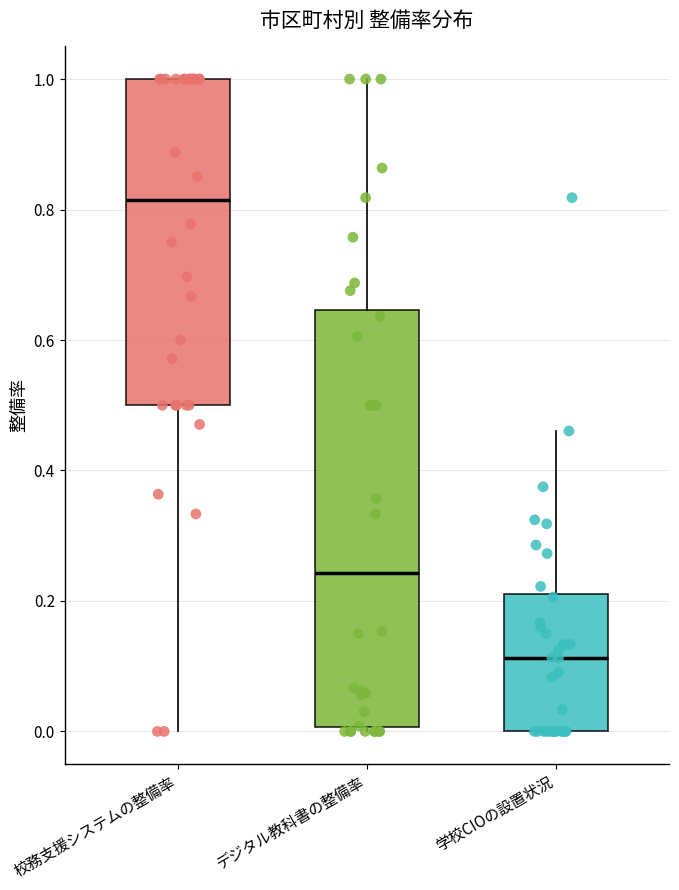

Reading left to right, transcribe this box plot: for each box, give where its median line is, the range the box spans, and where its two whiskers end, as read against the y-axis. The values are not printed on the chart, so give them approximately, as read against the axis.

校務支援システムの整備率: median 0.82, box 0.50 to 1.00, whiskers 0.00 to 1.00
デジタル教科書の整備率: median 0.24, box 0.00 to 0.64, whiskers 0.00 (just below the box's lower edge) to 1.00
学校CIOの設置状況: median 0.12, box 0.00 to 0.20, whiskers 0.00 to 0.46